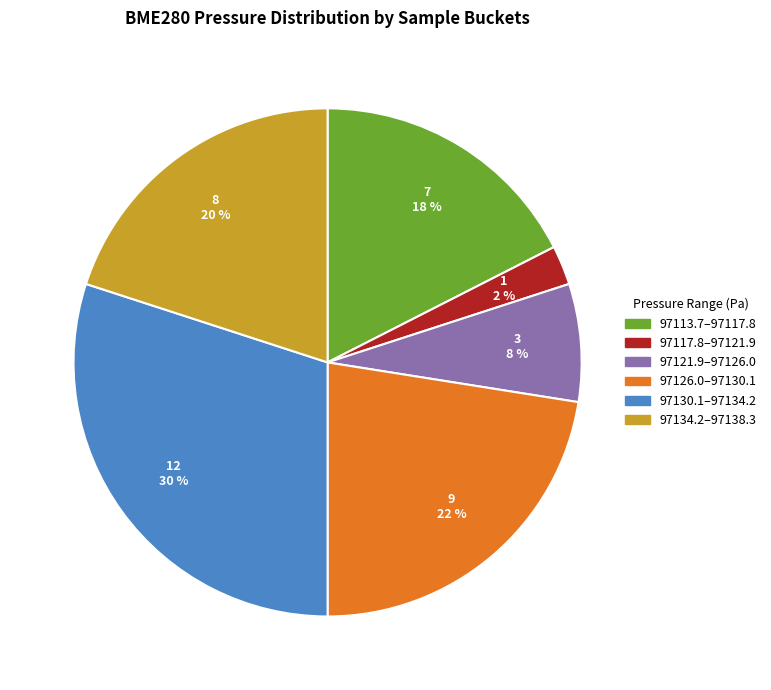

How many segments does this pie chart have?

6